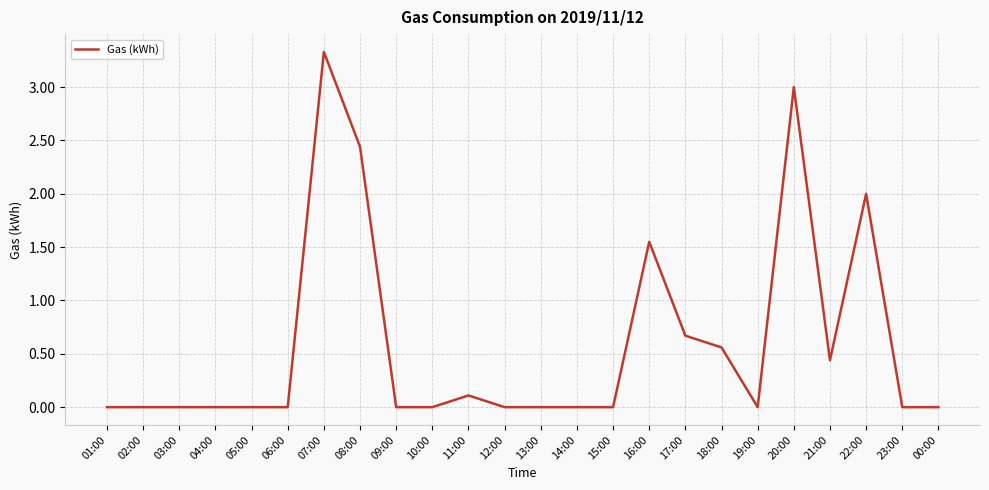

At which category does the chart reach its peak across all series?

07:00